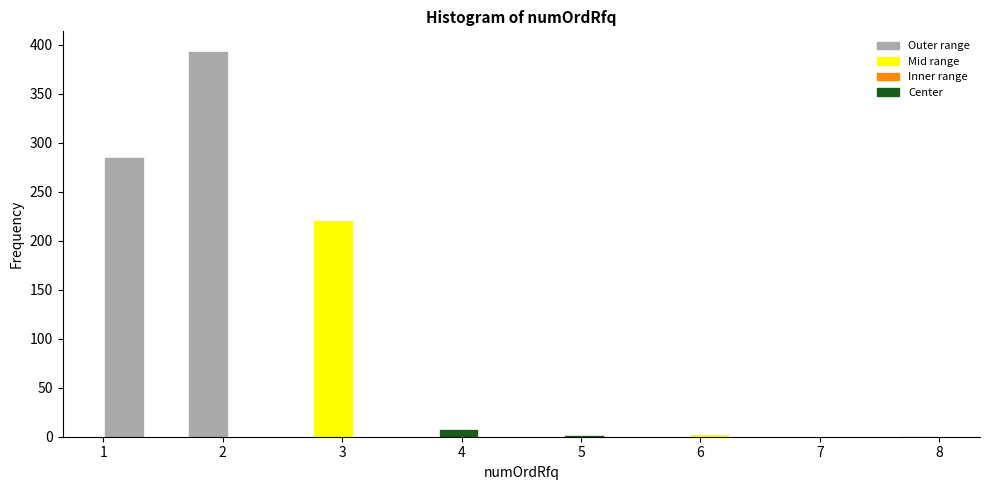

Read against the x-axis, roughly where is the centre of the tallest bar?

1.9